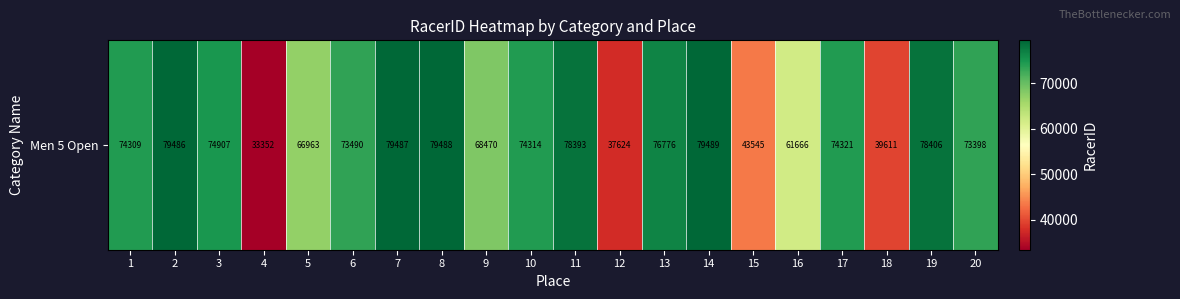

Reading left to right, transcribe all the data shown in this chart.

1=74309	2=79486	3=74907	4=33352	5=66963	6=73490	7=79487	8=79488	9=68470	10=74314	11=78393	12=37624	13=76776	14=79489	15=43545	16=61666	17=74321	18=39611	19=78406	20=73398